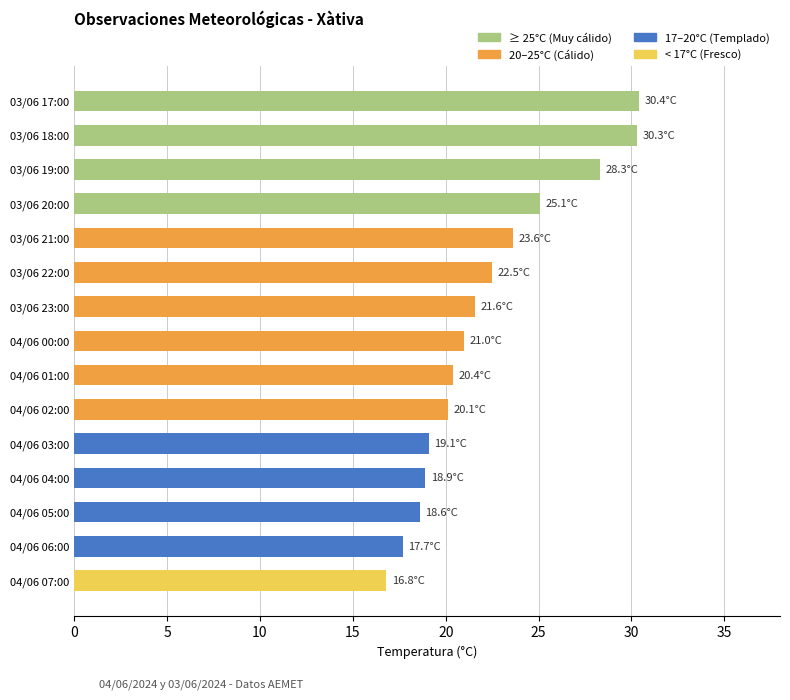

What is the difference between the maximum and minimum values?

13.6